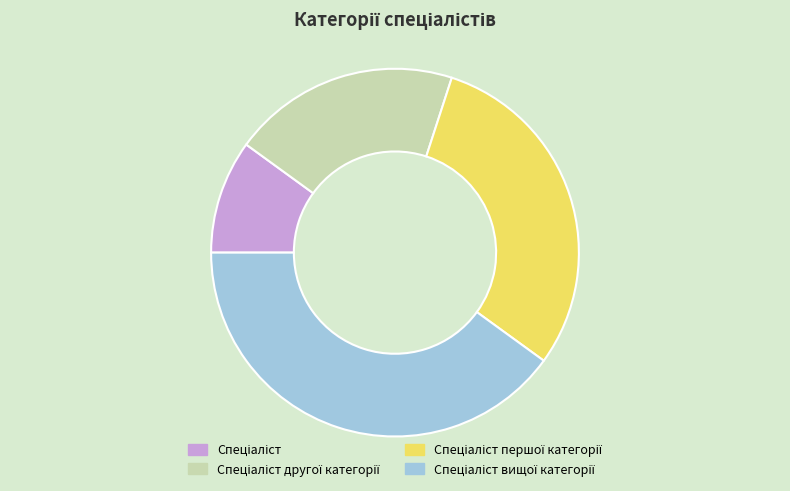

To the nearest percent, what is the difference between the Спеціаліст and Спеціаліст другої категорії slice percentages?

10%